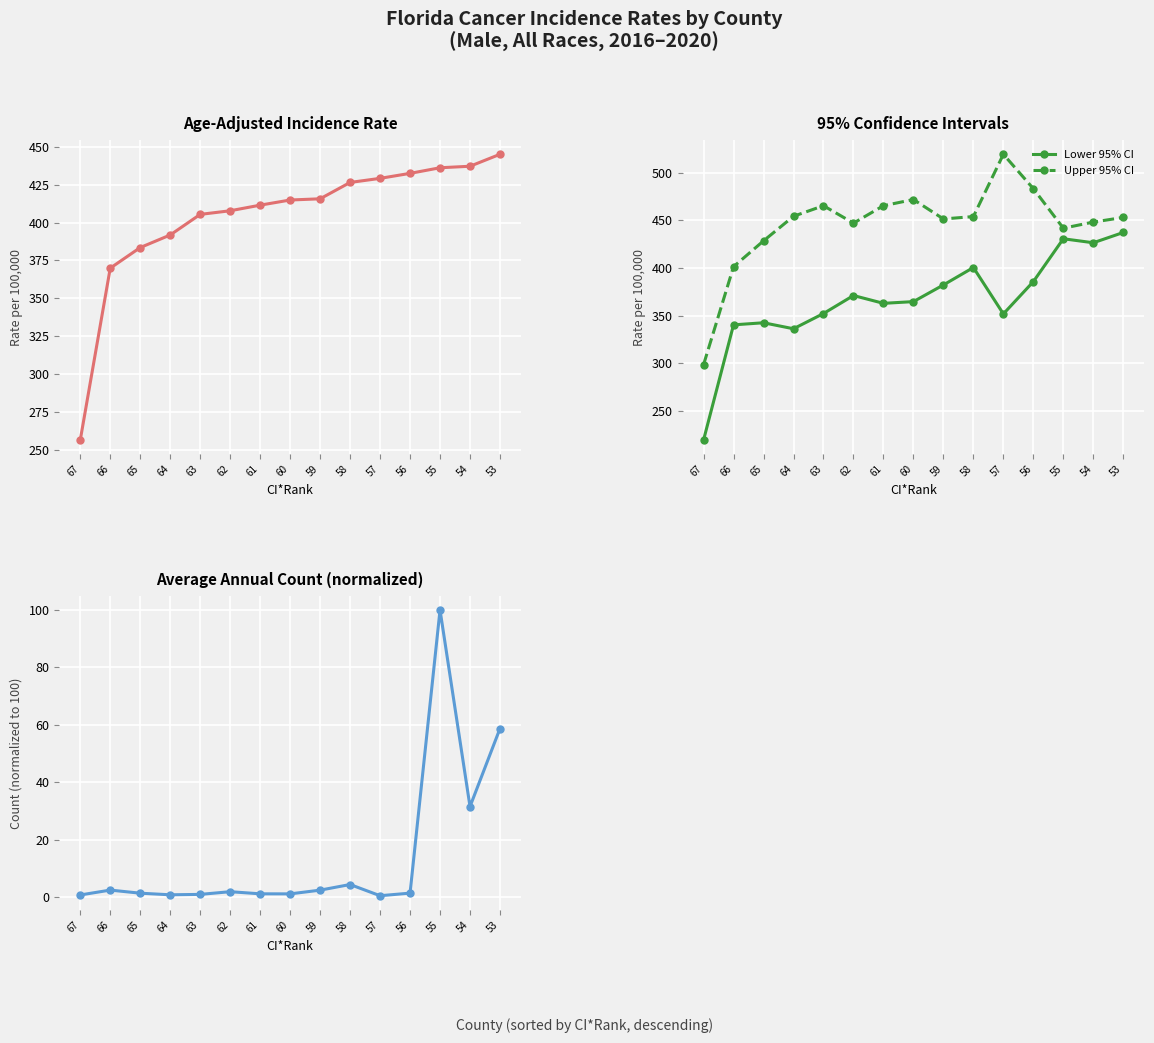

At which category is the sum across all series the highest?

55